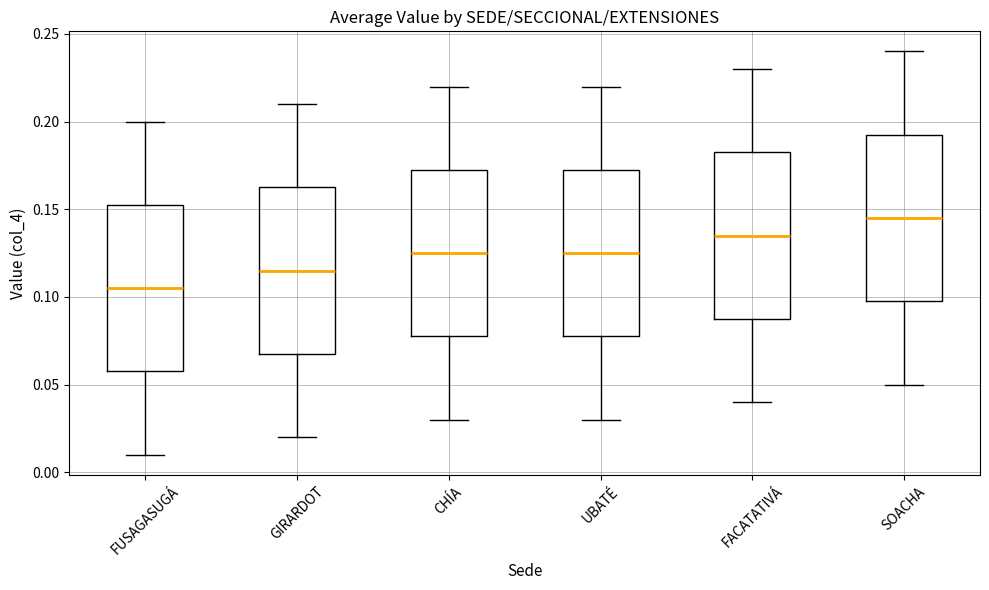

Reading left to right, read every box against the y-axis: the position of its median line, the range the box covers, and the ends of its whiskers. The values are not printed on the chart, so give them approximately, as read against the axis.

FUSAGASUGÁ: median 0.105, box 0.060 to 0.155, whiskers 0.010 to 0.200
GIRARDOT: median 0.115, box 0.070 to 0.165, whiskers 0.020 to 0.210
CHÍA: median 0.125, box 0.080 to 0.175, whiskers 0.030 to 0.220
UBATÉ: median 0.125, box 0.080 to 0.175, whiskers 0.030 to 0.220
FACATATIVÁ: median 0.135, box 0.090 to 0.185, whiskers 0.040 to 0.230
SOACHA: median 0.145, box 0.100 to 0.195, whiskers 0.050 to 0.240